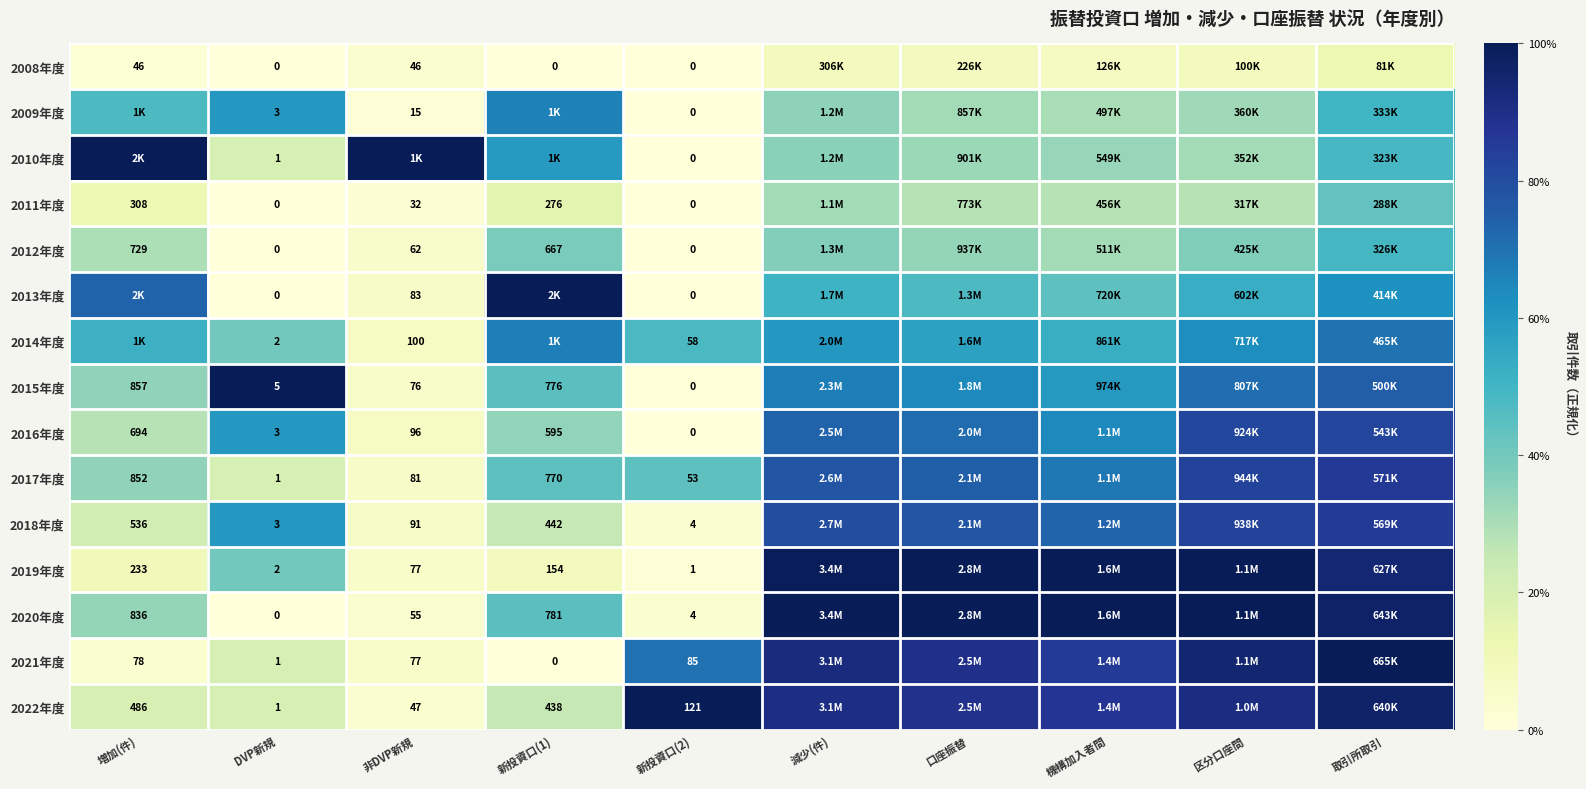

What is the difference between the highest and lowest values at 減少(件)?

0.9